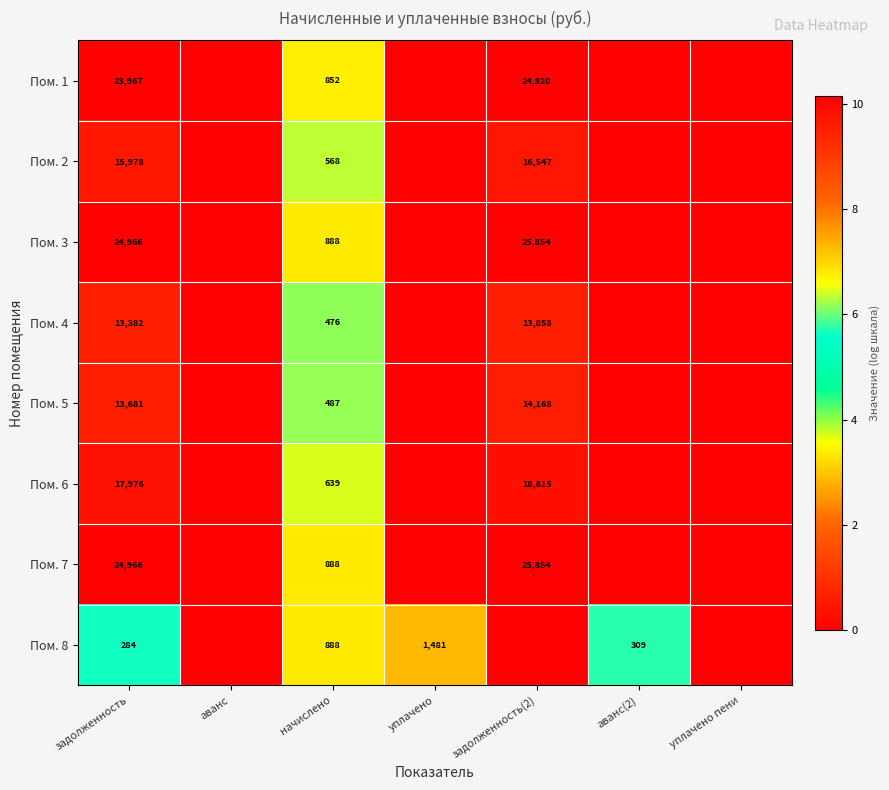

Is the value of Пом. 2 at задолженность(2) greater than the value of Пом. 8 at аванс(2)?

Yes